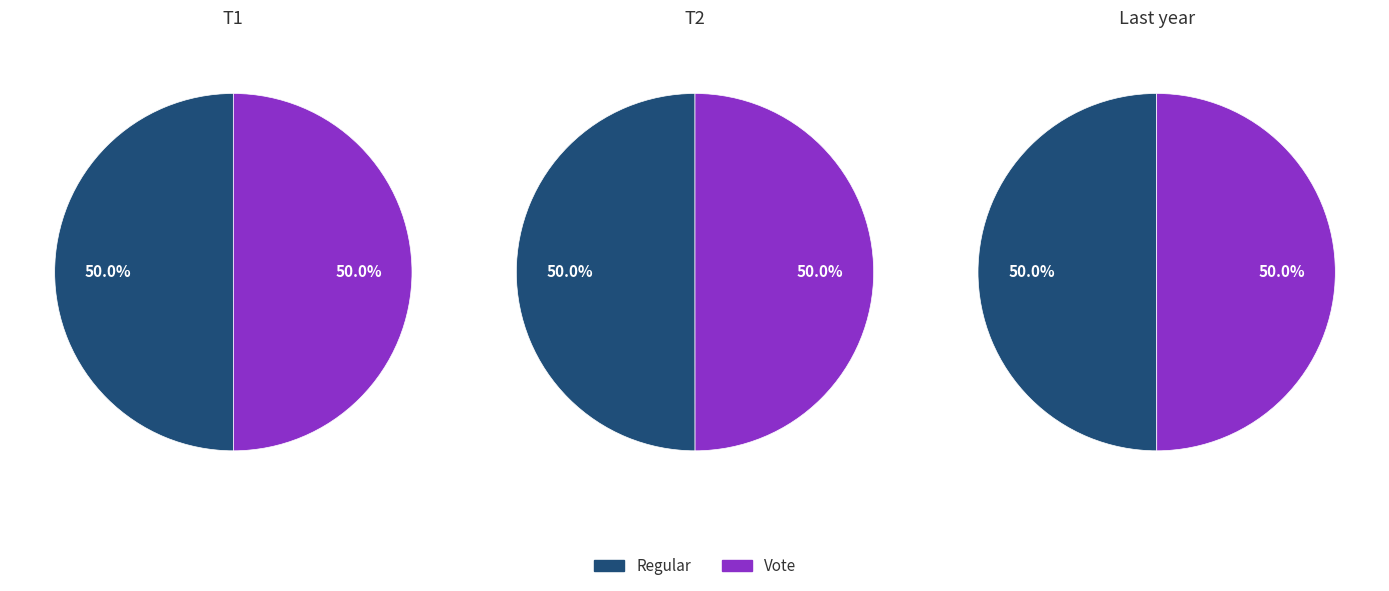

True or false: Vote accounts for 37% of the total.

False